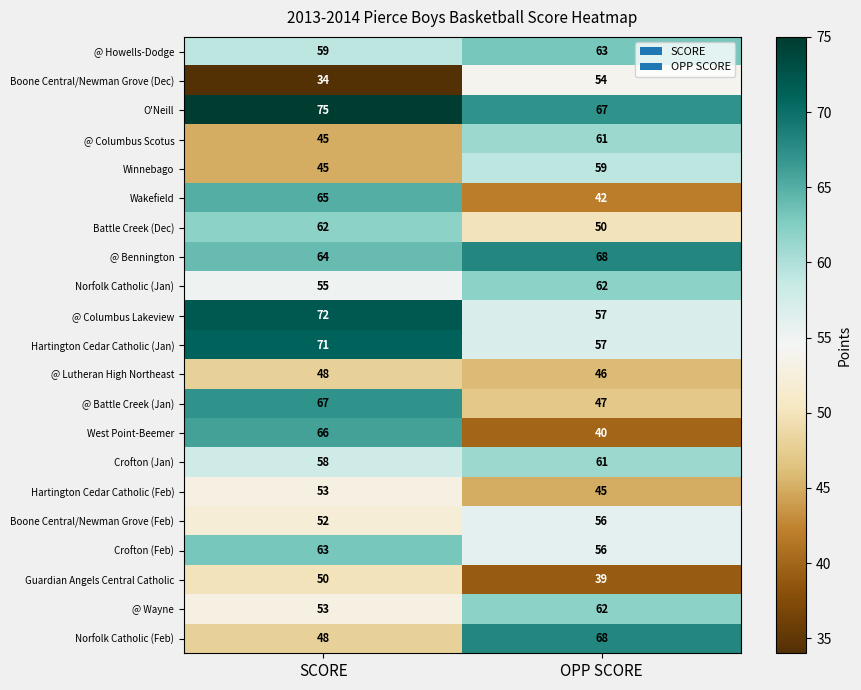

Count the number of categories in the chart.

2